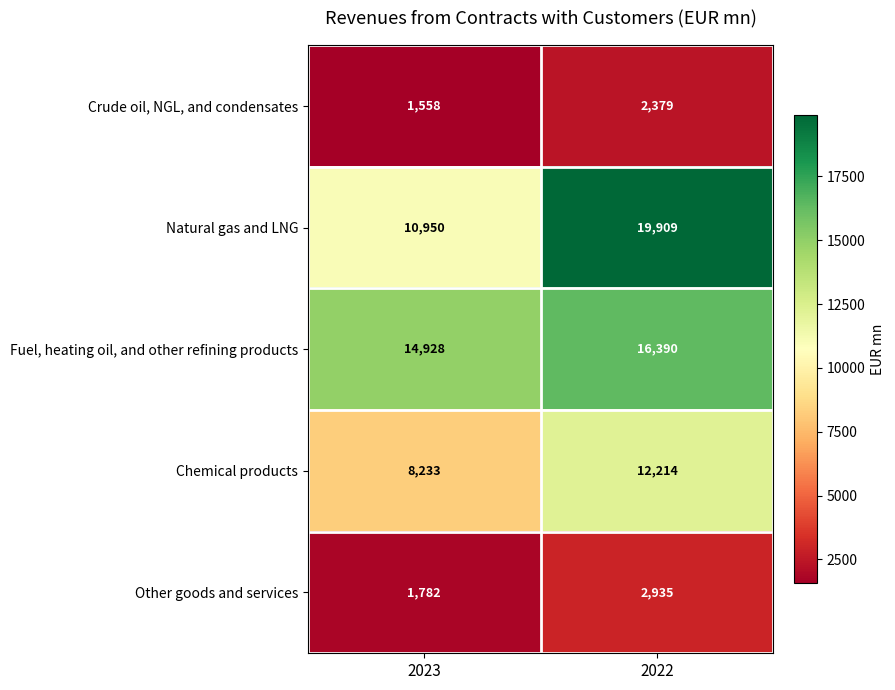

Rank the series at 2022 from highest to lowest value.

Natural gas and LNG, Fuel, heating oil, and other refining products, Chemical products, Other goods and services, Crude oil, NGL, and condensates